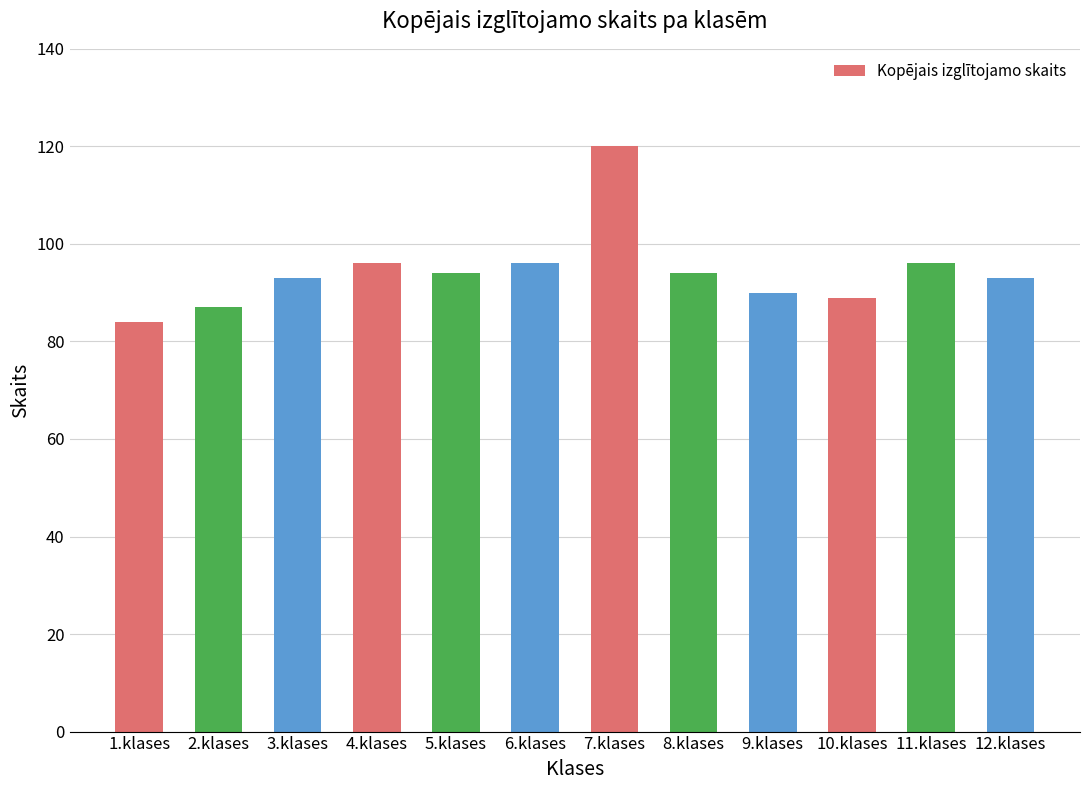

What is the maximum value shown in the chart?

120